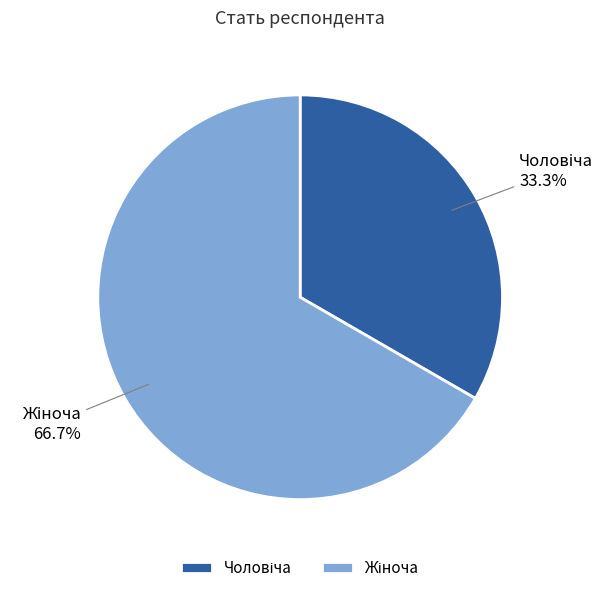

Is there any slice that represents more than half of the pie?

Yes